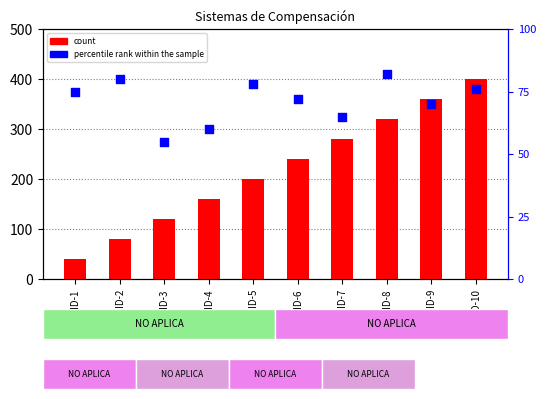

Which series has the largest total across all categories?

count